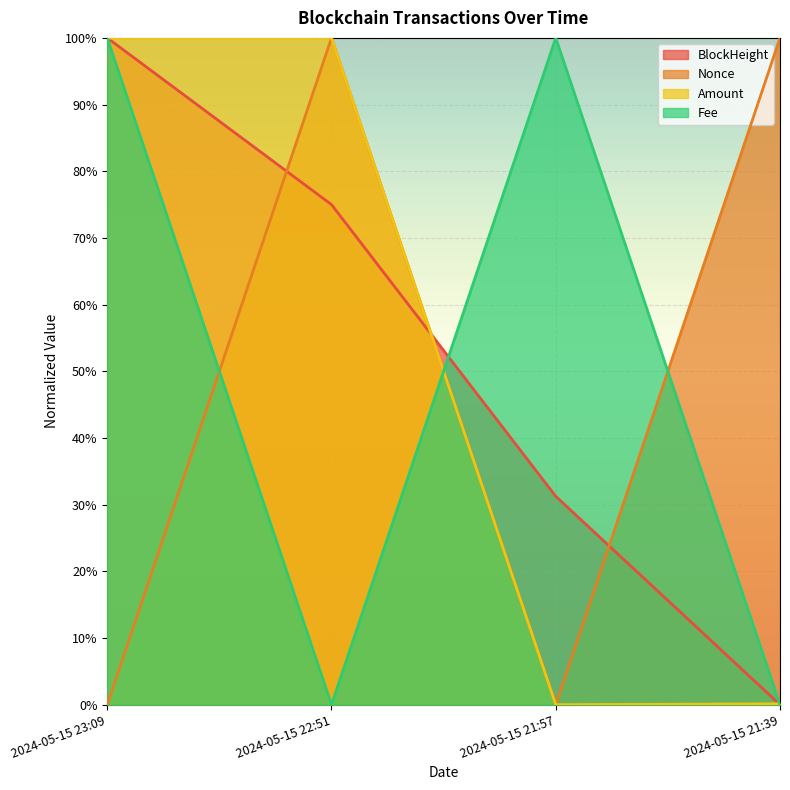

How many lines are shown in the chart?

4